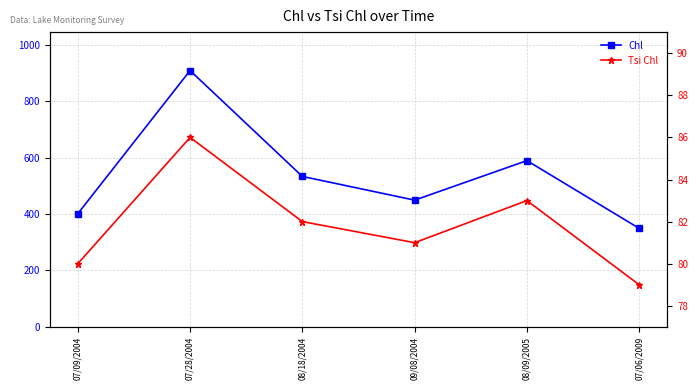

What is the greatest value displayed?

908